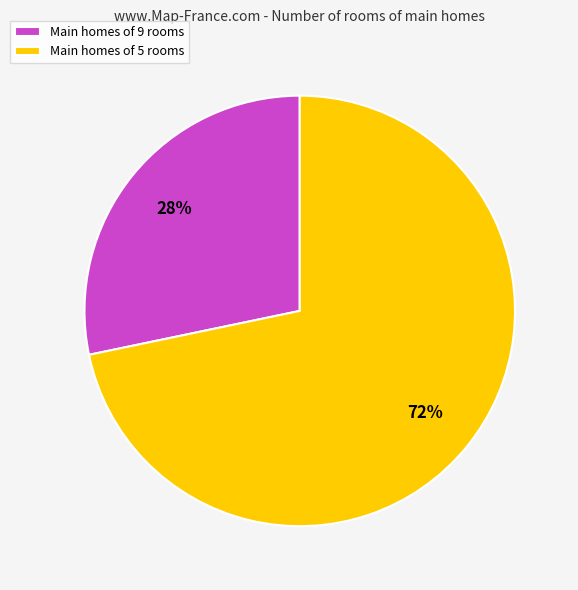

How many segments does this pie chart have?

2